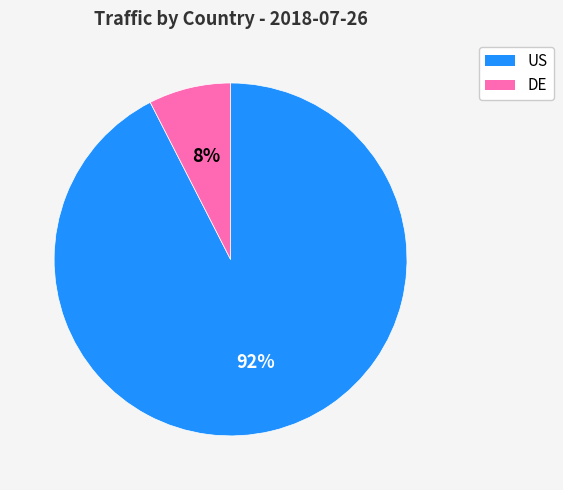

What is the largest slice in the pie chart?

US